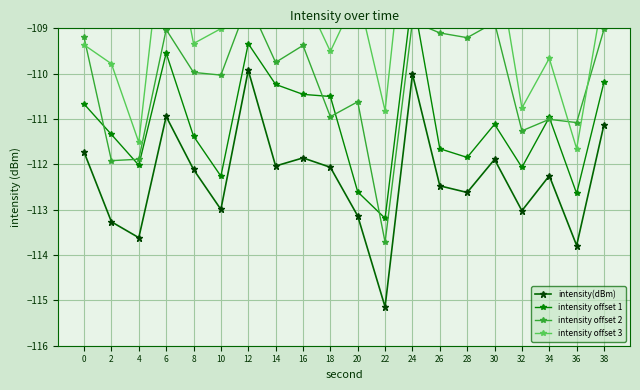

Is this an area chart (filled region under the line)?

No